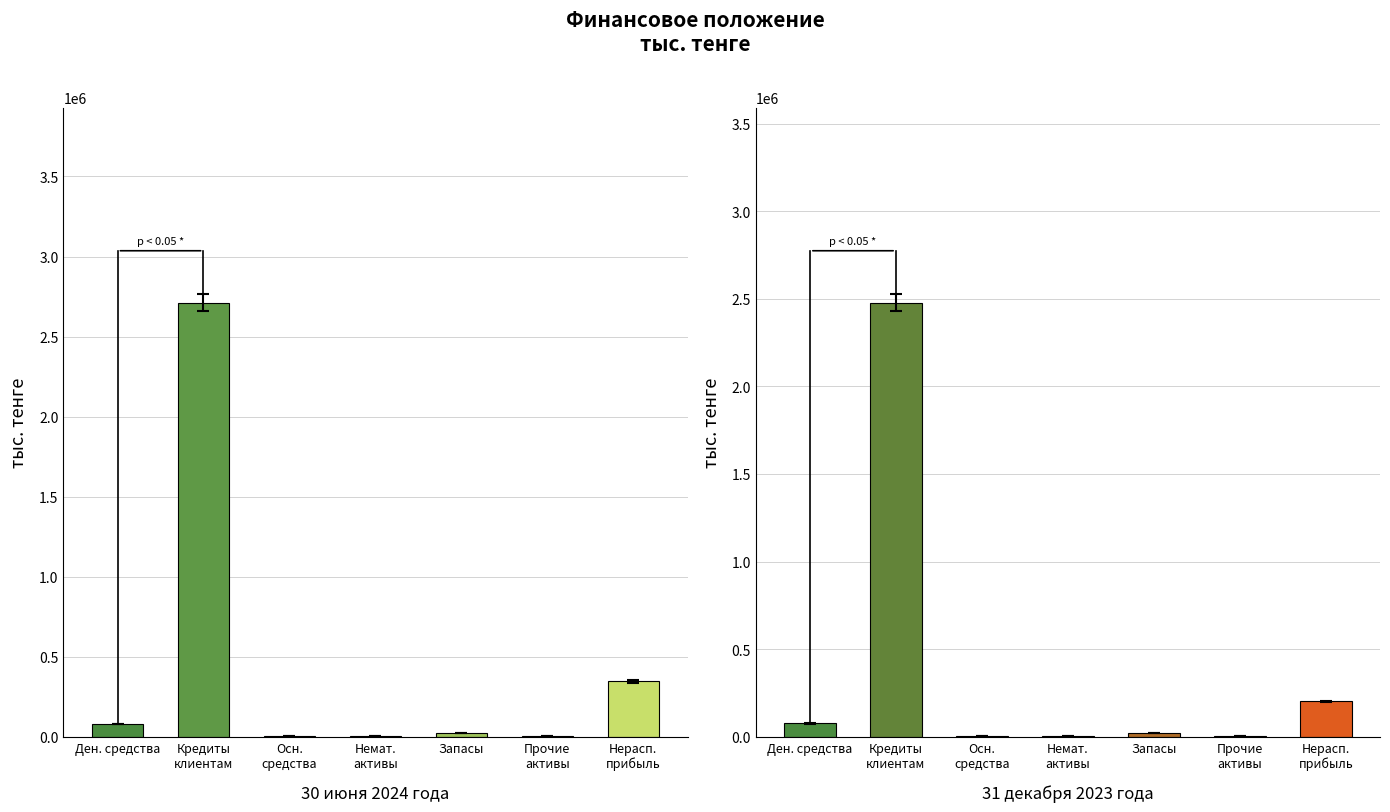

Which series has the largest total across all categories?

30 июня 2024 года